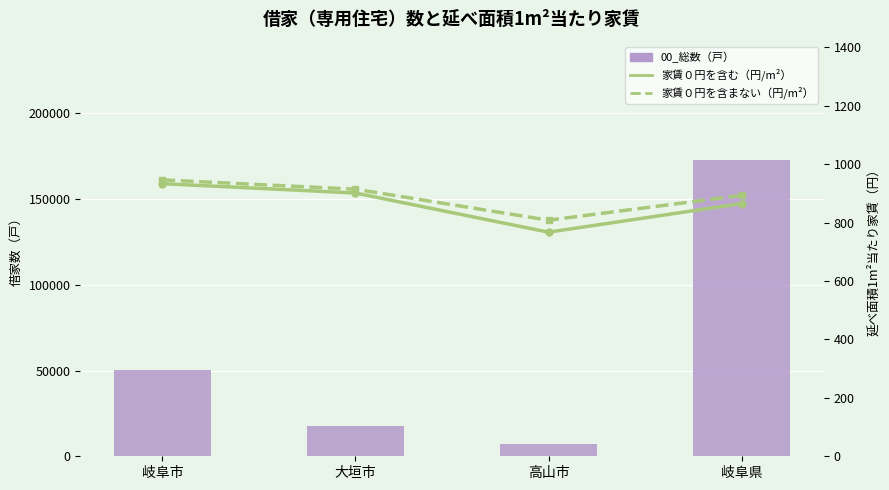

Which category has the highest value across all series?

岐阜県